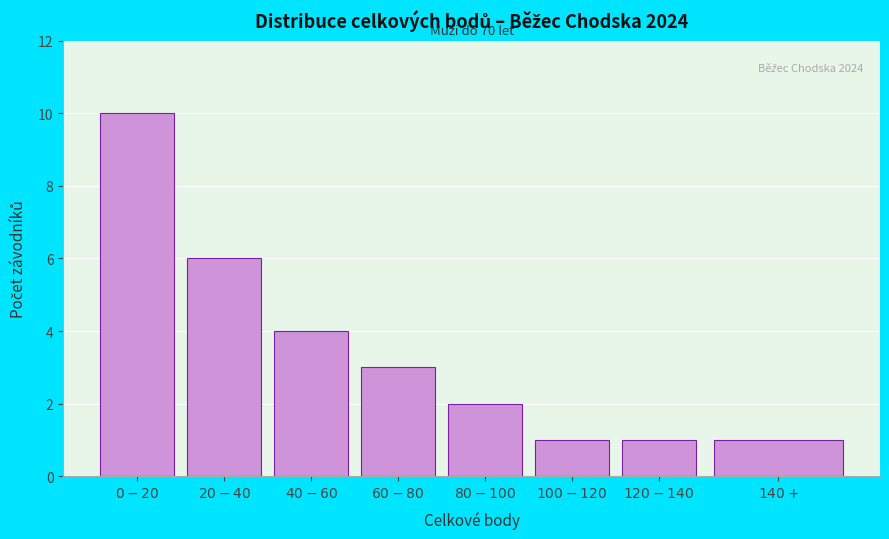

Reading left to right, what are all the values shown in this chart?

10	6	4	3	2	1	1	1